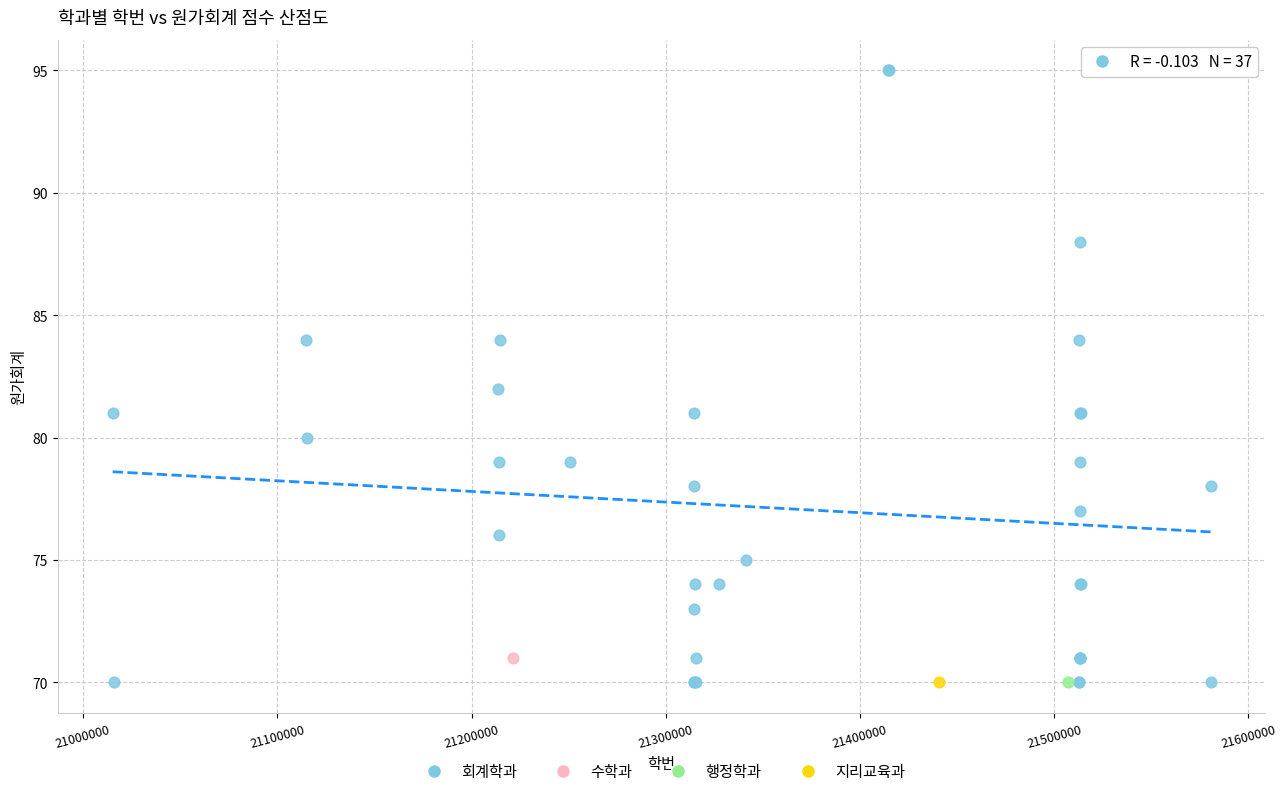

What are all the series names shown in the legend?

회계학과, 수학과, 행정학과, 지리교육과